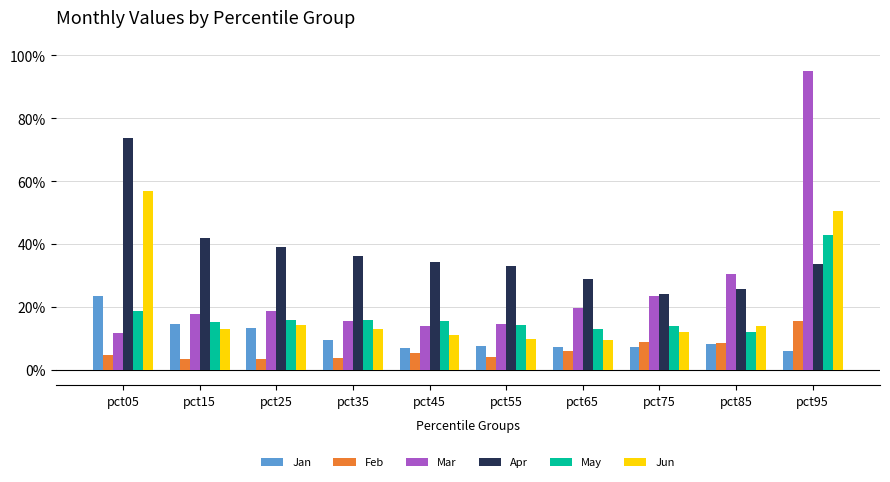

What is the difference between the highest and lowest values at pct25?

0.4